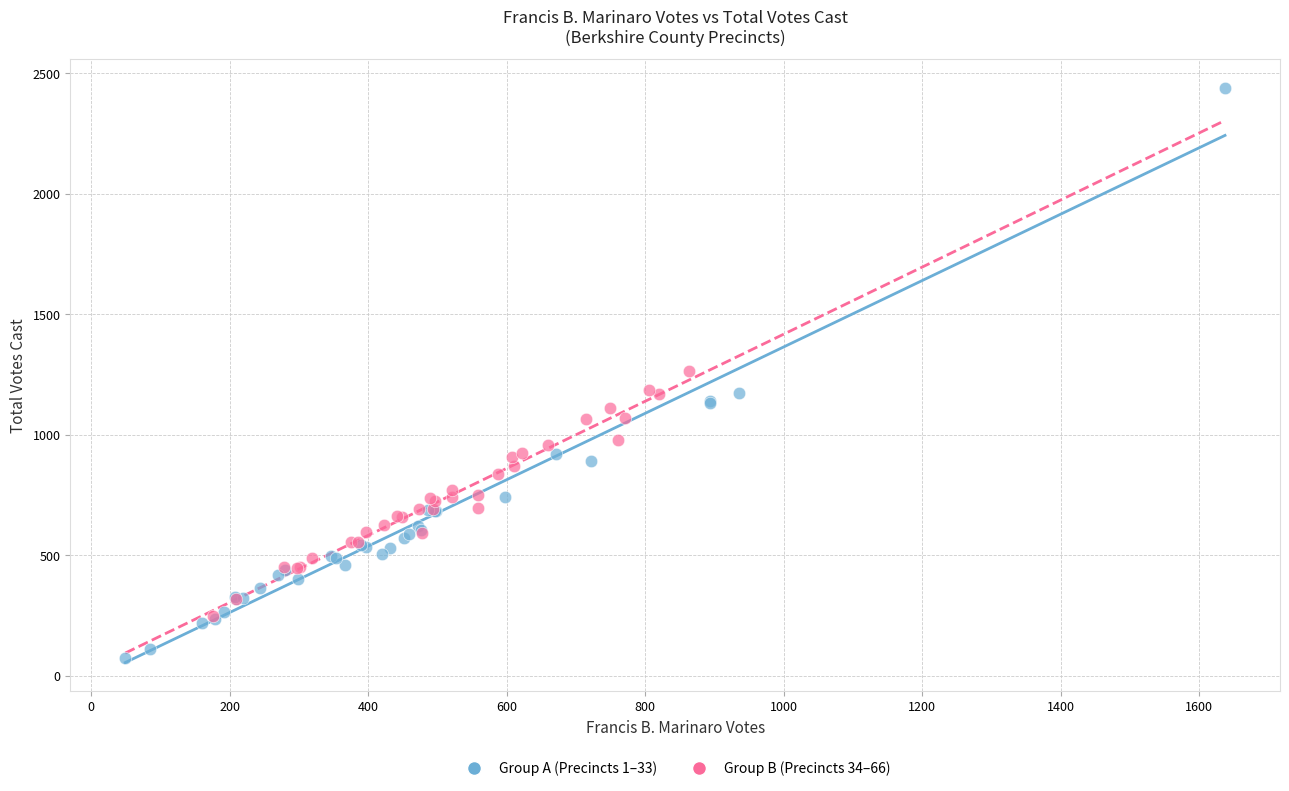

Which series reaches the maximum Y coordinate?

Group A (Precincts 1–33)